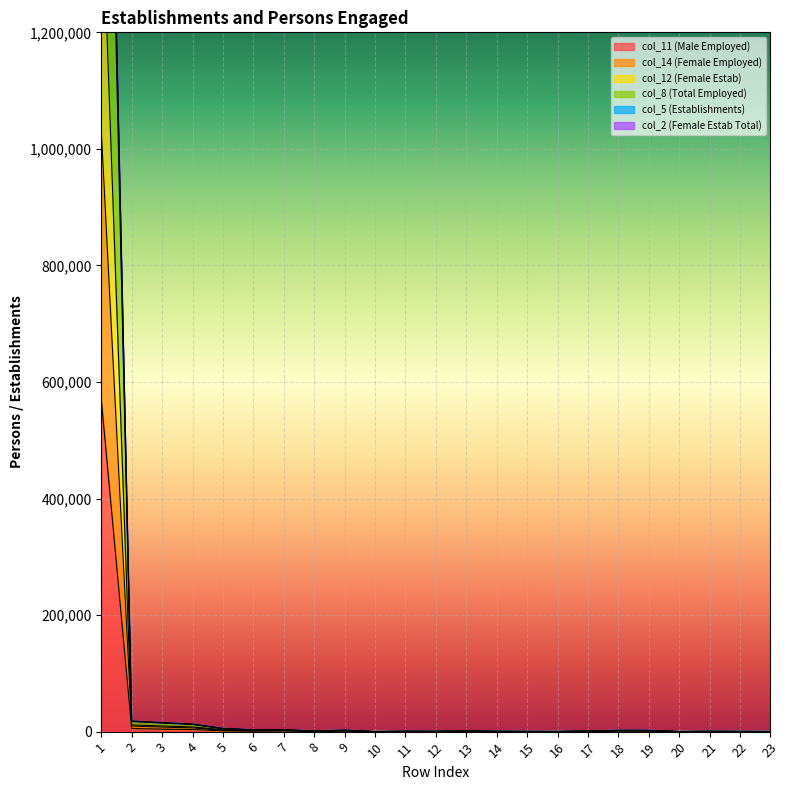

What is the average value of the col_12 series?

107435